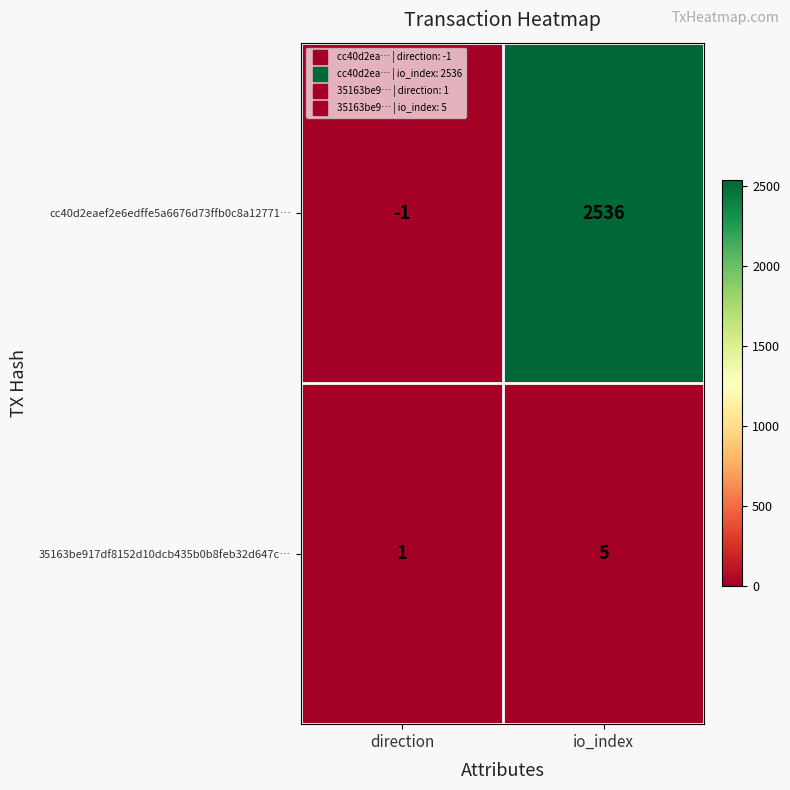

What is the approximate value of 35163be917df8152d10dcb435b0b8feb32d647c… at io_index?

5